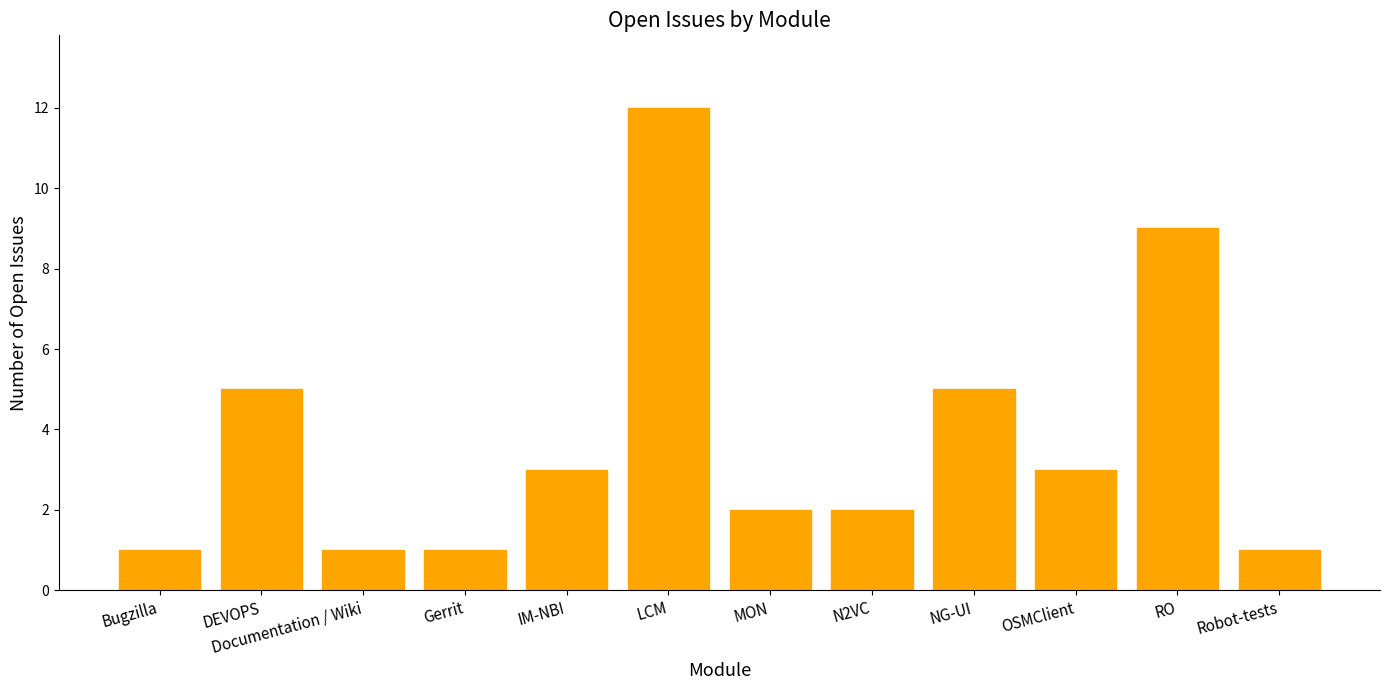

Does the chart contain stacked bars?

No